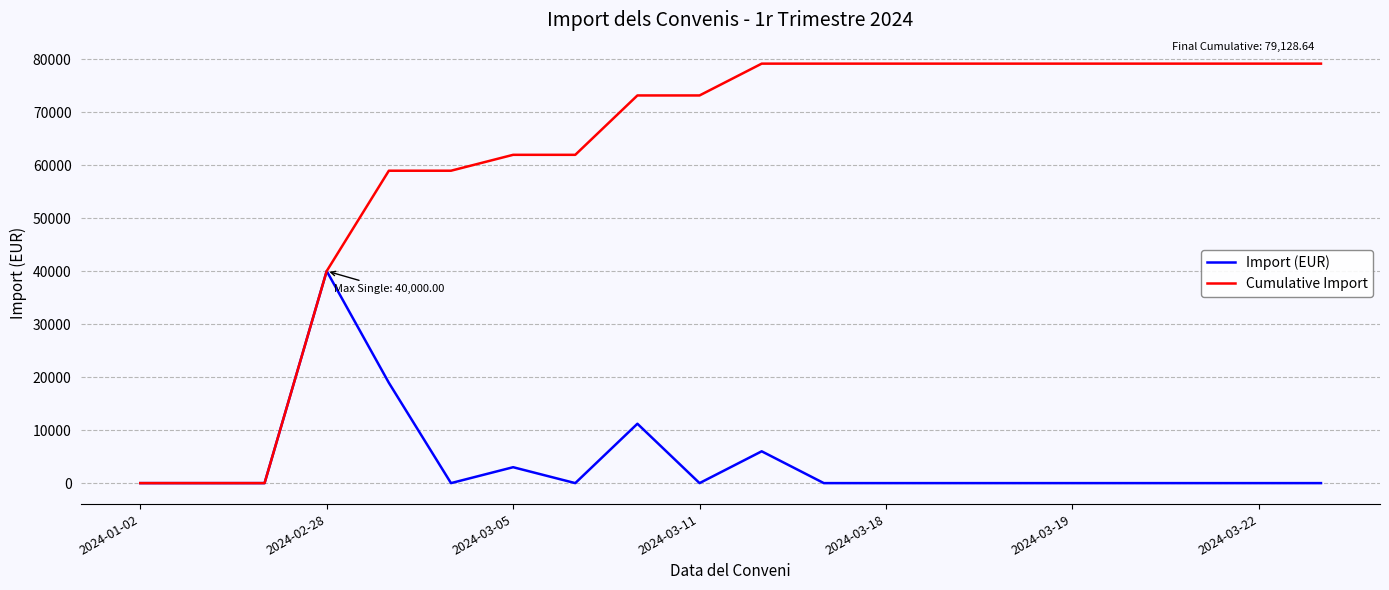

What is the average value of the Import (EUR) series?

3956.4